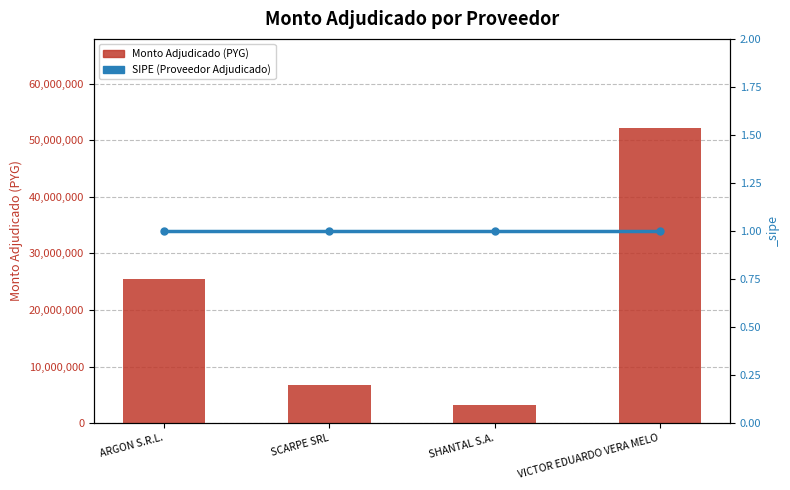

At which label is Monto Adjudicado (PYG) closest to 27745500?

ARGON S.R.L.